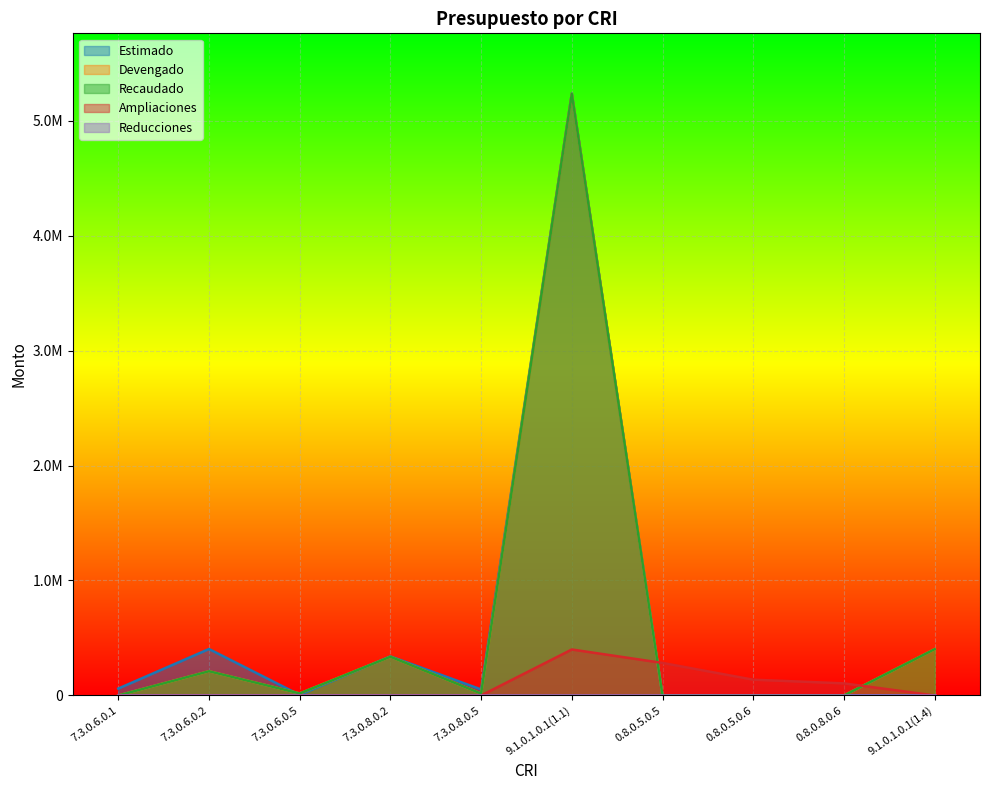

Reading left to right, what are all the values shown in this chart?

Estimado: 7.3.0.6.0.1=60000.0	7.3.0.6.0.2=404000.0	7.3.0.6.0.5=5000.0	7.3.0.8.0.2=340000.0	7.3.0.8.0.5=52600.0	9.1.0.1.0.1(1.1)=5235000.0	0.8.0.5.0.5=0.0	0.8.0.5.0.6=0.0	0.8.0.8.0.6=0.0	9.1.0.1.0.1(1.4)=0.0
Devengado: 7.3.0.6.0.1=0.0	7.3.0.6.0.2=210598.2	7.3.0.6.0.5=17760.0	7.3.0.8.0.2=336787.0	7.3.0.8.0.5=16300.0	9.1.0.1.0.1(1.1)=5232307.7	0.8.0.5.0.5=0.0	0.8.0.5.0.6=0.0	0.8.0.8.0.6=0.0	9.1.0.1.0.1(1.4)=402692.3
Recaudado: 7.3.0.6.0.1=0.0	7.3.0.6.0.2=210598.2	7.3.0.6.0.5=17760.0	7.3.0.8.0.2=336787.0	7.3.0.8.0.5=16300.0	9.1.0.1.0.1(1.1)=5232307.7	0.8.0.5.0.5=0.0	0.8.0.5.0.6=0.0	0.8.0.8.0.6=0.0	9.1.0.1.0.1(1.4)=402692.3
Ampliaciones: 7.3.0.6.0.1=0.0	7.3.0.6.0.2=0.0	7.3.0.6.0.5=0.0	7.3.0.8.0.2=0.0	7.3.0.8.0.5=0.0	9.1.0.1.0.1(1.1)=400000.0	0.8.0.5.0.5=282863.5	0.8.0.5.0.6=137284.8	0.8.0.8.0.6=105360.4	9.1.0.1.0.1(1.4)=0.0